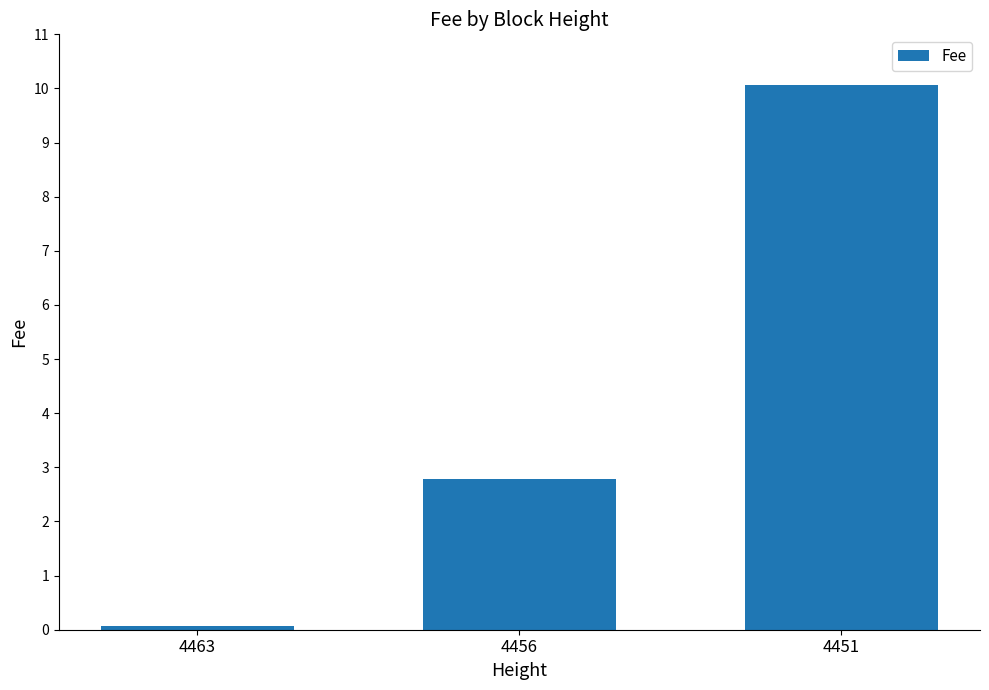

Which category has the lowest value across all series?

4463